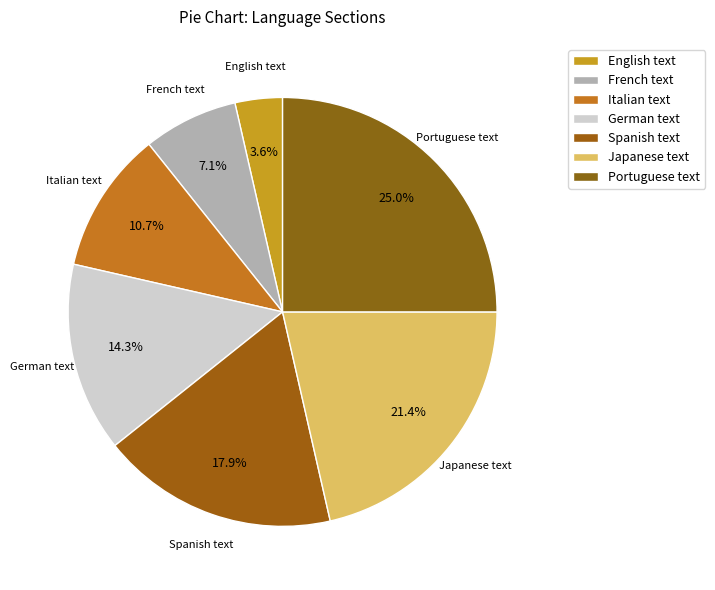

What percentage is NOT represented by German text?

85.7%